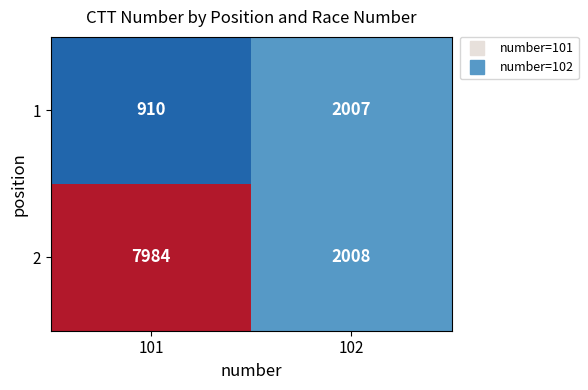

Between 101 and 102, which series saw the biggest shift?

2